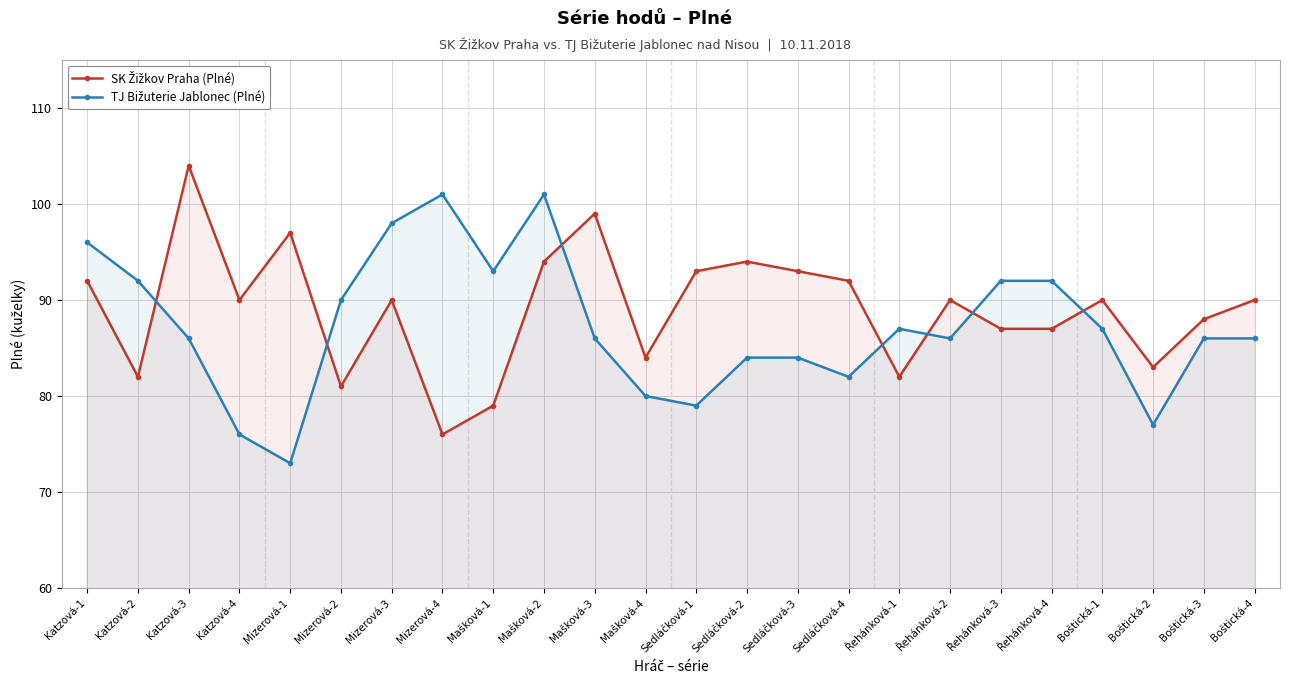

Reading left to right, extract all data points from this chart.

SK Žižkov Praha (Plné): Katzová-1=92	Katzová-2=82	Katzová-3=104	Katzová-4=90	Mizerová-1=97	Mizerová-2=81	Mizerová-3=90	Mizerová-4=76	Mašková-1=79	Mašková-2=94	Mašková-3=99	Mašková-4=84	Sedláčková-1=93	Sedláčková-2=94	Sedláčková-3=93	Sedláčková-4=92	Řehánková-1=82	Řehánková-2=90	Řehánková-3=87	Řehánková-4=87	Boštická-1=90	Boštická-2=83	Boštická-3=88	Boštická-4=90
TJ Bižuterie Jablonec (Plné): Katzová-1=96	Katzová-2=92	Katzová-3=86	Katzová-4=76	Mizerová-1=73	Mizerová-2=90	Mizerová-3=98	Mizerová-4=101	Mašková-1=93	Mašková-2=101	Mašková-3=86	Mašková-4=80	Sedláčková-1=79	Sedláčková-2=84	Sedláčková-3=84	Sedláčková-4=82	Řehánková-1=87	Řehánková-2=86	Řehánková-3=92	Řehánková-4=92	Boštická-1=87	Boštická-2=77	Boštická-3=86	Boštická-4=86